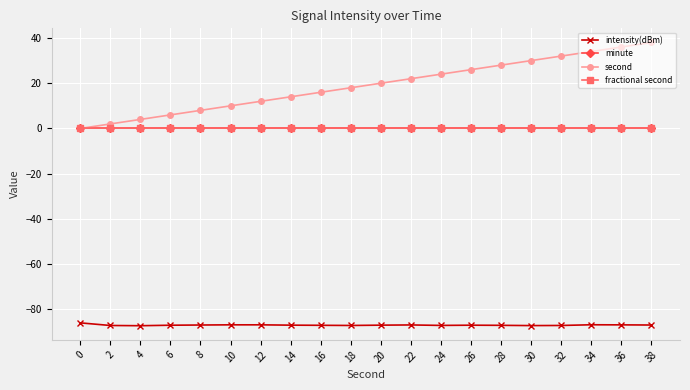

Rank the series at 20 from lowest to highest value.

intensity(dBm), minute, fractional second, second